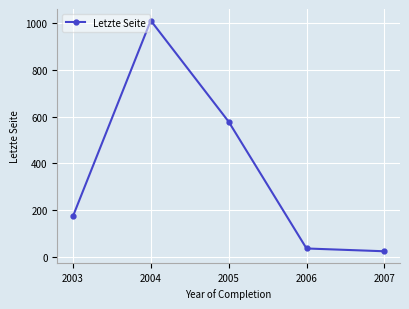

How many points are higher than both their immediate neighbors (excluding endpoints)?

1